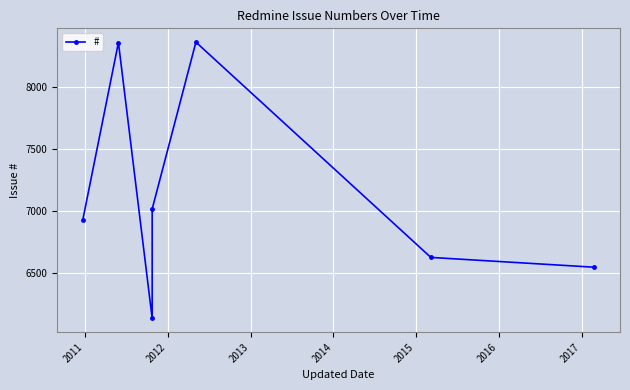

How many categories are shown in the chart?

7